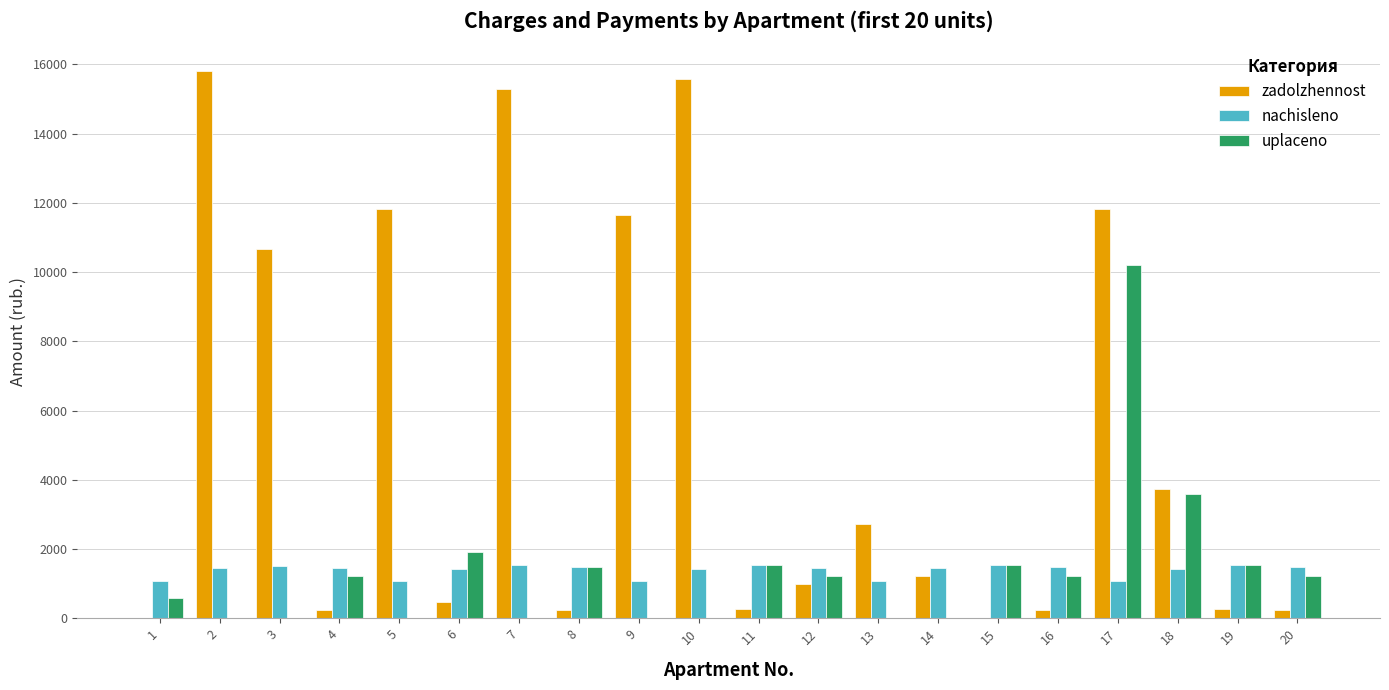

Does the chart contain stacked bars?

No